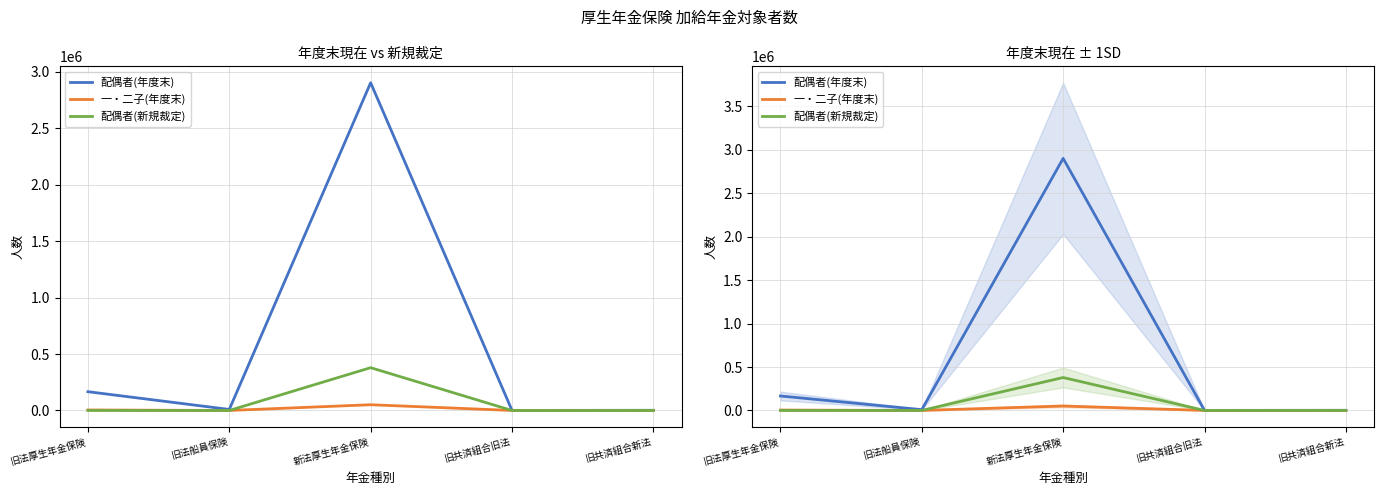

How many values in the 一・二子(年度末) series exceed 198?

2